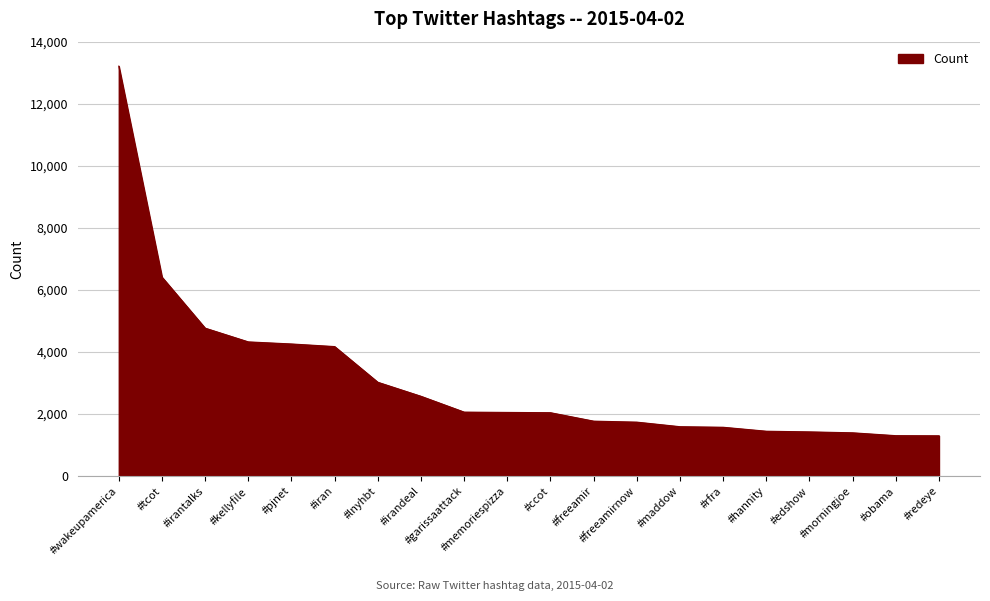

What value does the data have at #garissaattack?

2061